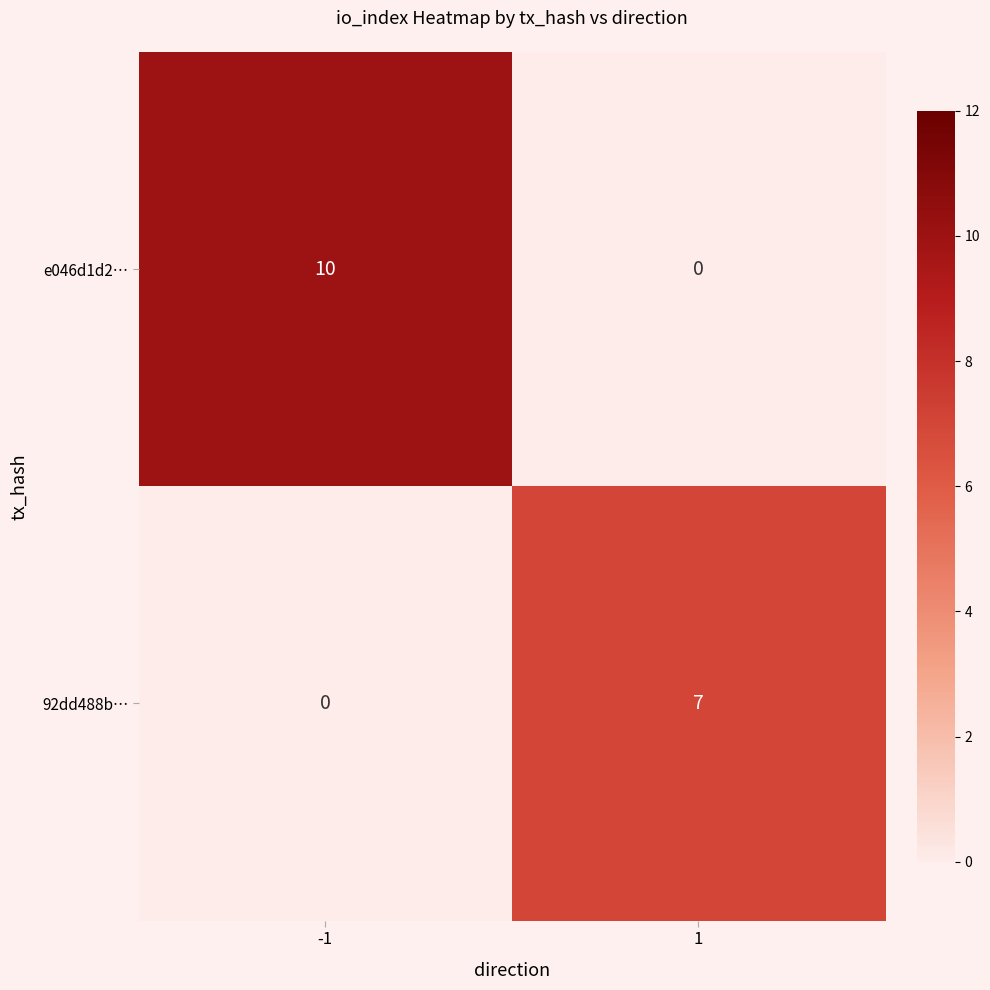

Reading left to right, extract all data points from this chart.

e046d1d2…: -1=10	1=0
92dd488b…: -1=0	1=7